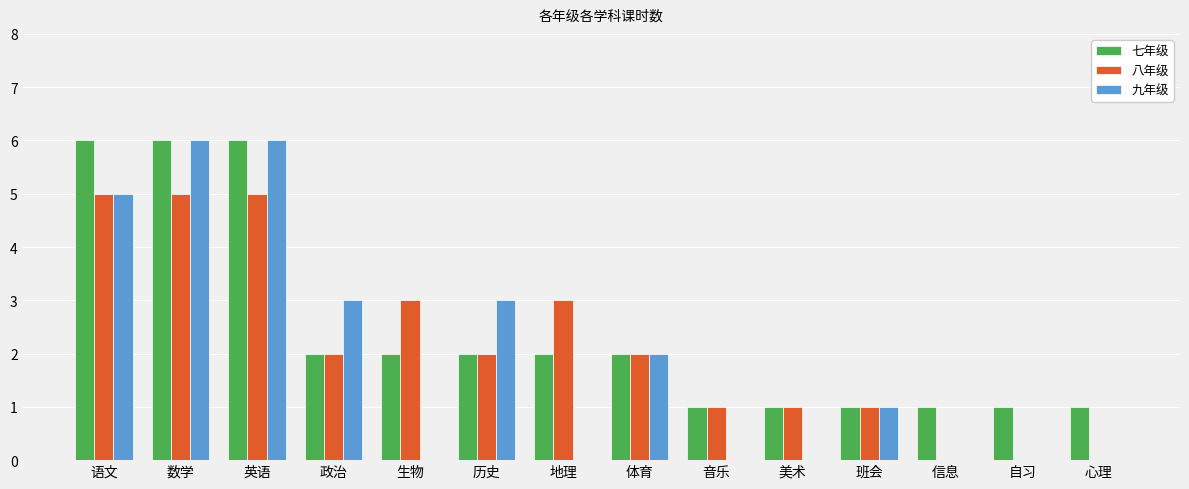

Count the number of data series in this chart.

3